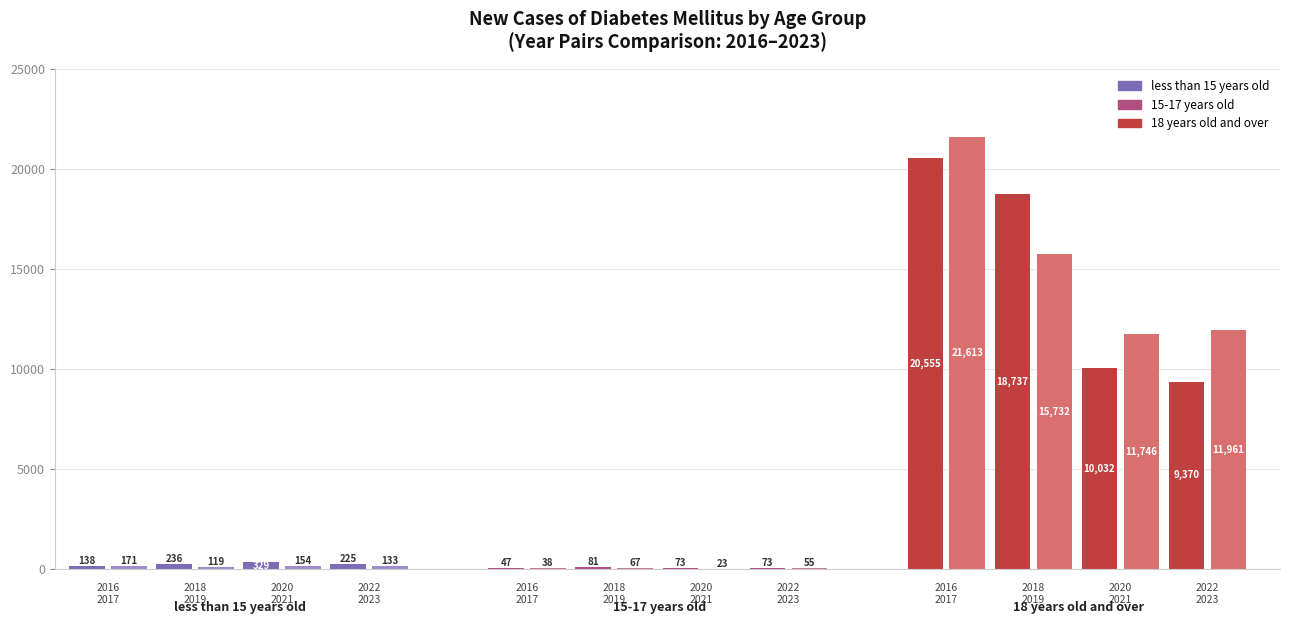

What is the lowest value of the 18 years old and over series?

9370